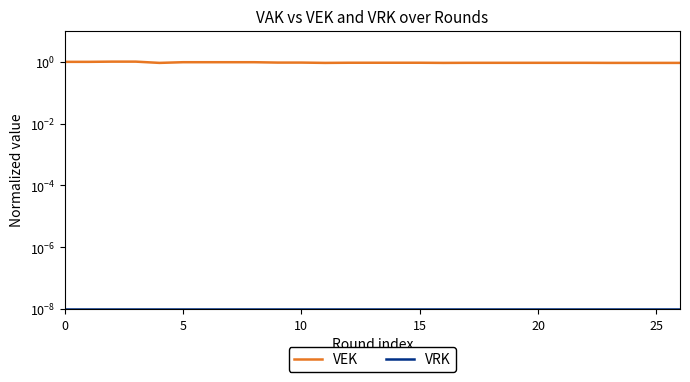

What is the spread (max minus min) of values at 20?

0.9